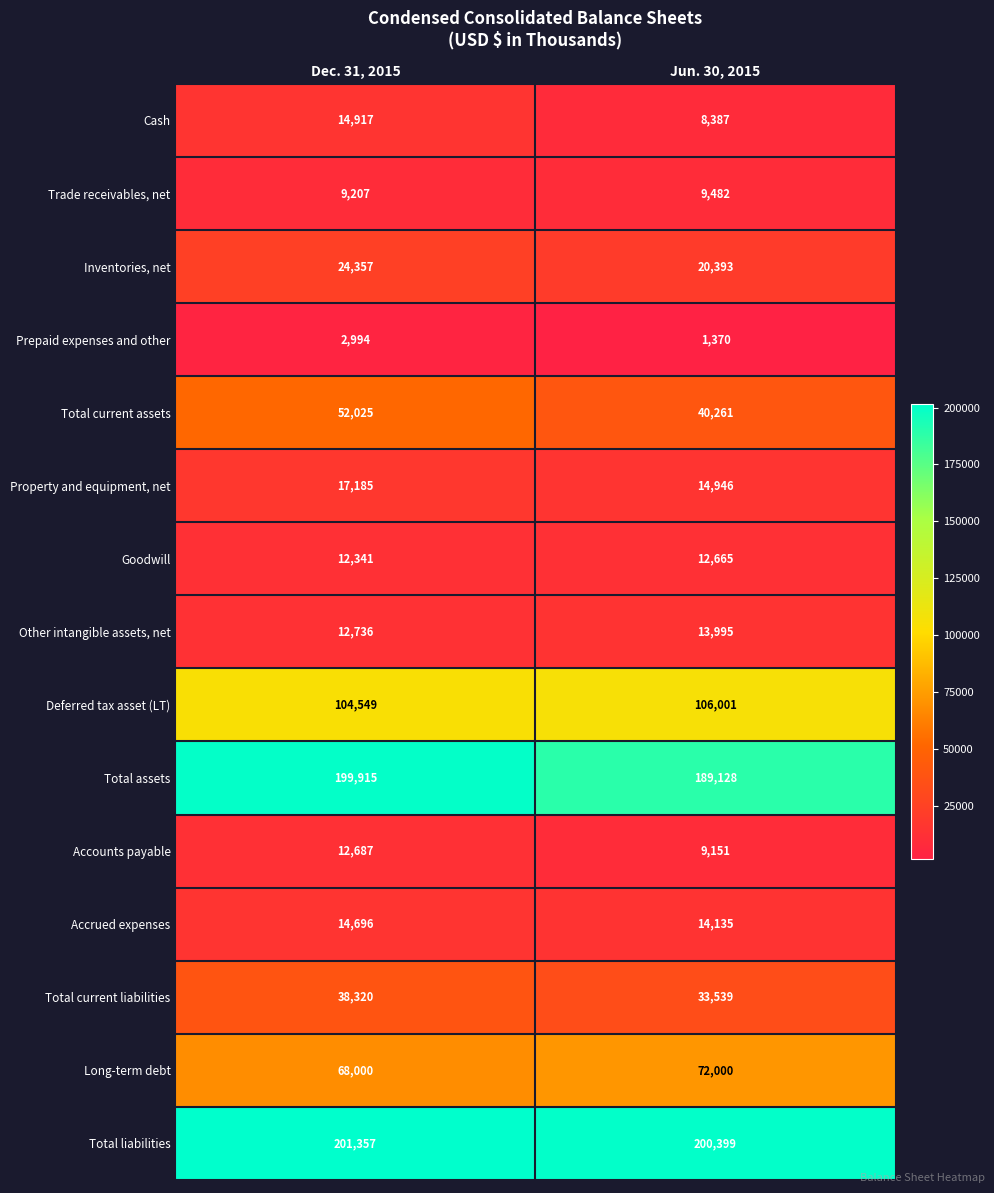

What is the difference between the Inventories, net values at Dec. 31, 2015 and Jun. 30, 2015?

3964